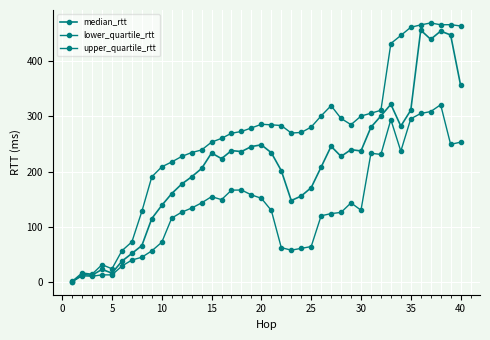

How many lines are shown in the chart?

3